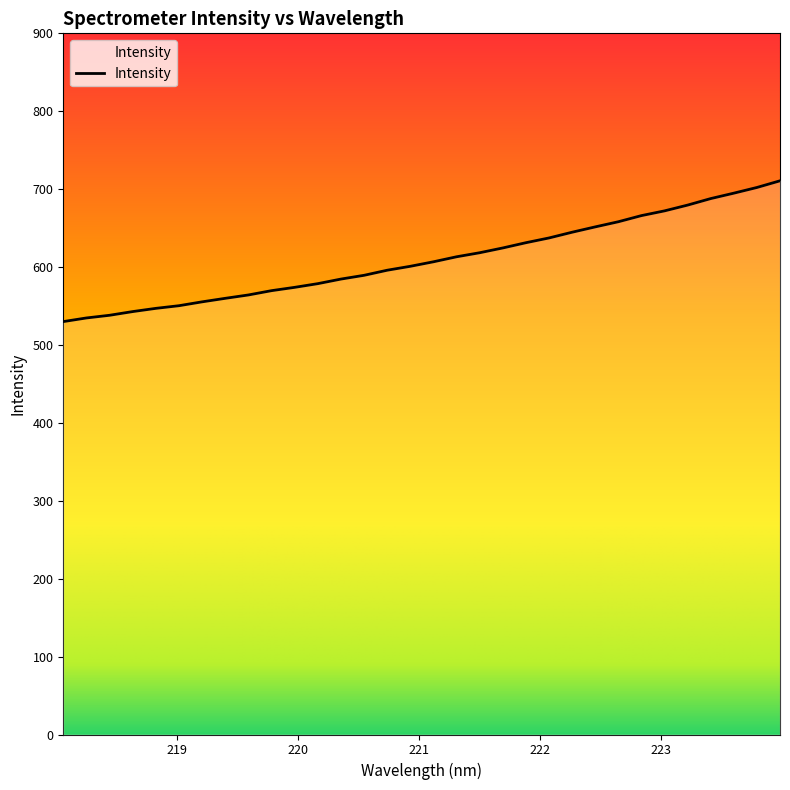

Reading left to right, list all the values displayed in this chart.

530.0	534.7	538.1	542.9	547.0	550.4	555.4	559.9	564.2	569.7	574.0	578.7	584.6	589.4	595.9	601.0	606.8	613.2	618.4	624.5	631.3	637.4	644.7	651.6	658.2	666.0	672.1	679.5	687.9	694.8	702.1	710.7